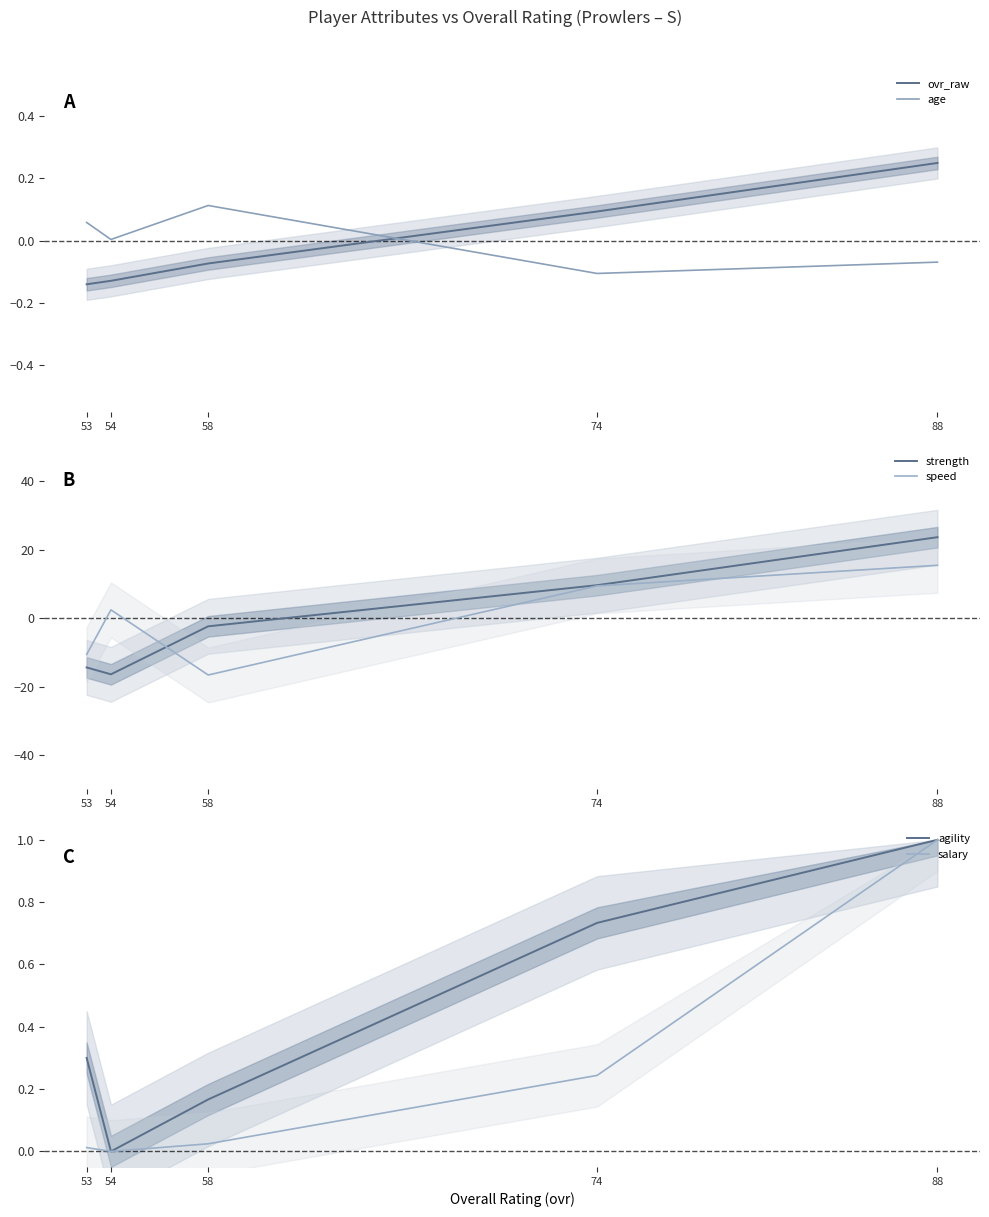

Which series changed the most between 58 and 88?

speed